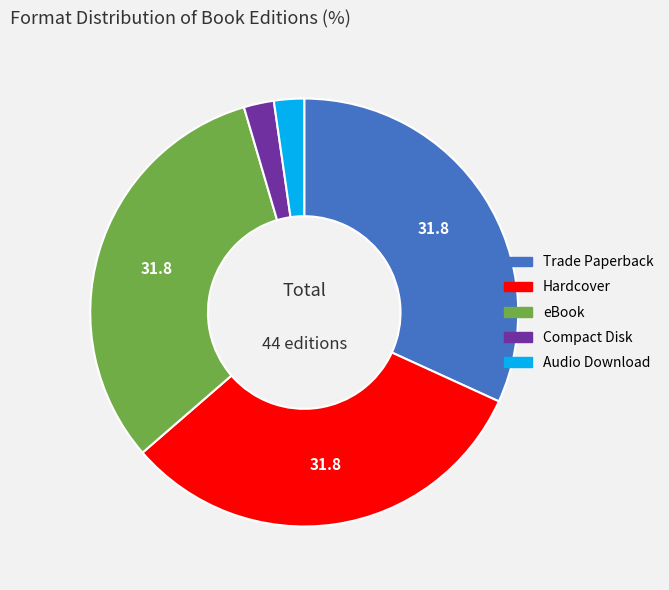

Does Trade Paperback represent more than half of the total?

No